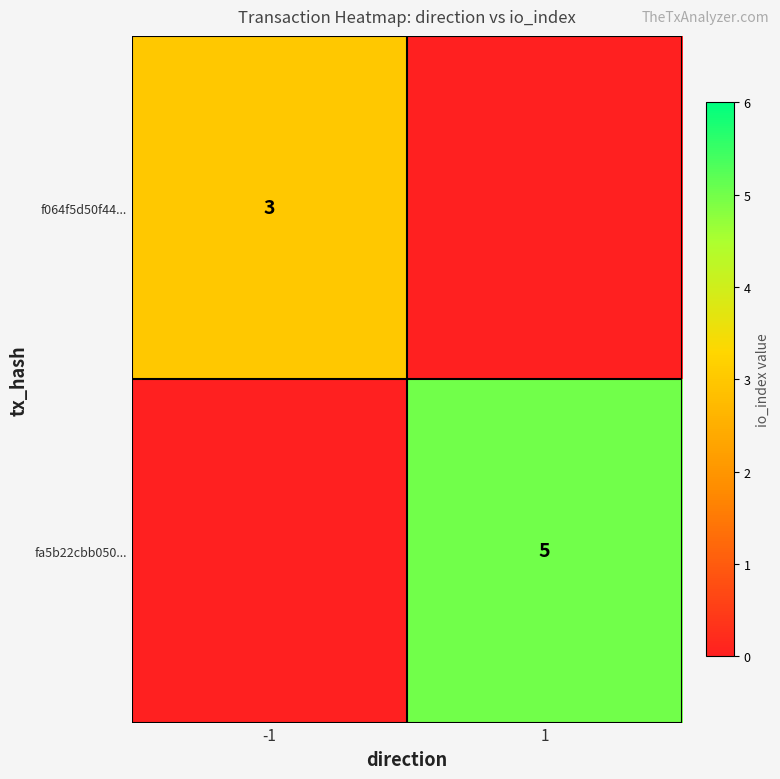

At how many categories does at least one series exceed 1?

2